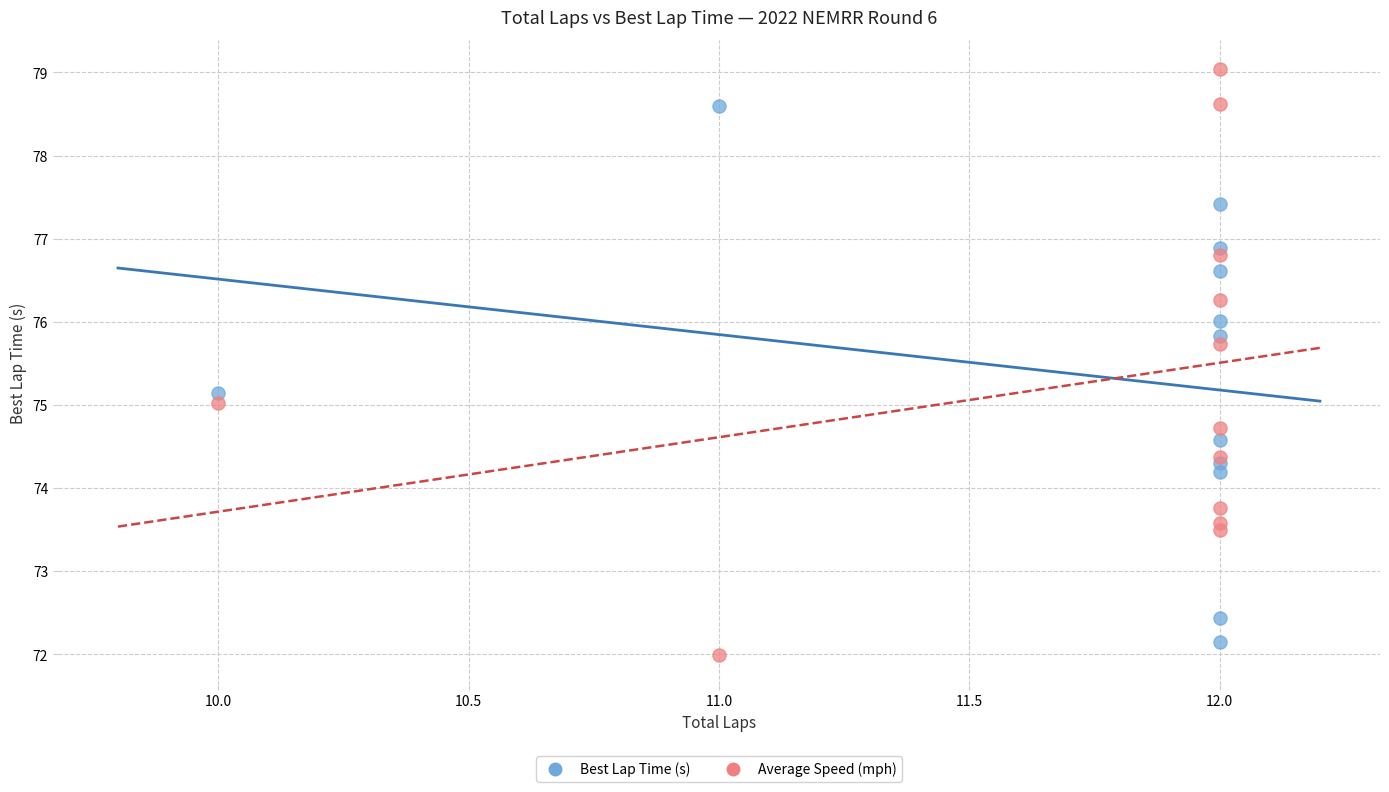

Which series contains the highest Y value?

Average Speed (mph)